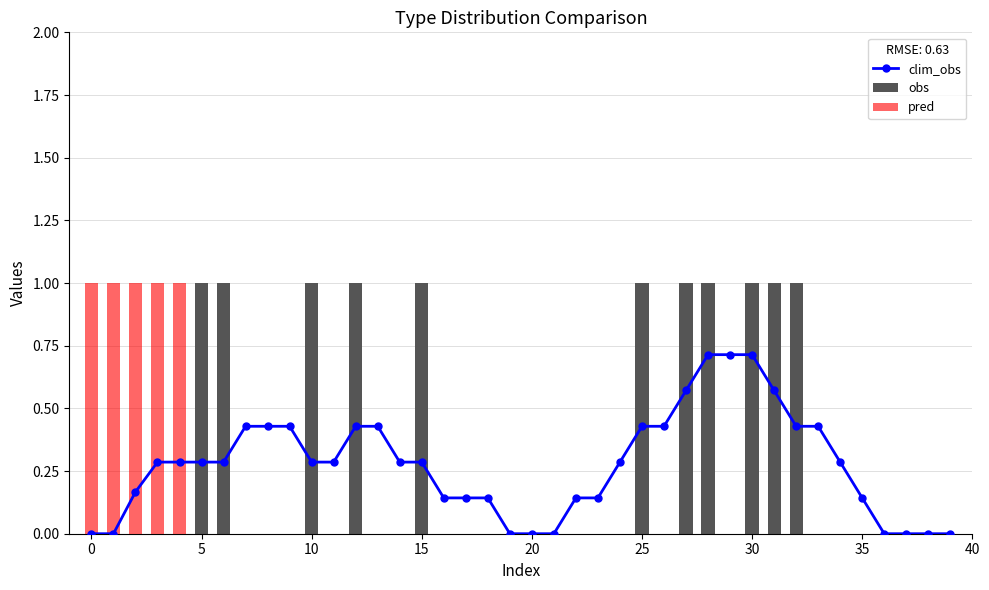

Reading right to left, list all the values displayed in this chart.

clim_obs: 0.0	0.0	0.0	0.0	0.1	0.3	0.4	0.4	0.6	0.7	0.7	0.7	0.6	0.4	0.4	0.3	0.1	0.1	0.0	0.0	0.0	0.1	0.1	0.1	0.3	0.3	0.4	0.4	0.3	0.3	0.4	0.4	0.4	0.3	0.3	0.3	0.3	0.2	0.0	0.0
obs: 0.0	0.0	0.0	0.0	0.0	0.0	0.0	1.0	1.0	1.0	0.0	1.0	1.0	0.0	1.0	0.0	0.0	0.0	0.0	0.0	0.0	0.0	0.0	0.0	1.0	0.0	0.0	1.0	0.0	1.0	0.0	0.0	0.0	1.0	1.0	0.0	0.0	0.0	0.0	0.0
pred: 0.0	0.0	0.0	0.0	0.0	0.0	0.0	0.0	0.0	0.0	0.0	0.0	0.0	0.0	0.0	0.0	0.0	0.0	0.0	0.0	0.0	0.0	0.0	0.0	0.0	0.0	0.0	0.0	0.0	0.0	0.0	0.0	0.0	0.0	0.0	1.0	1.0	1.0	1.0	1.0